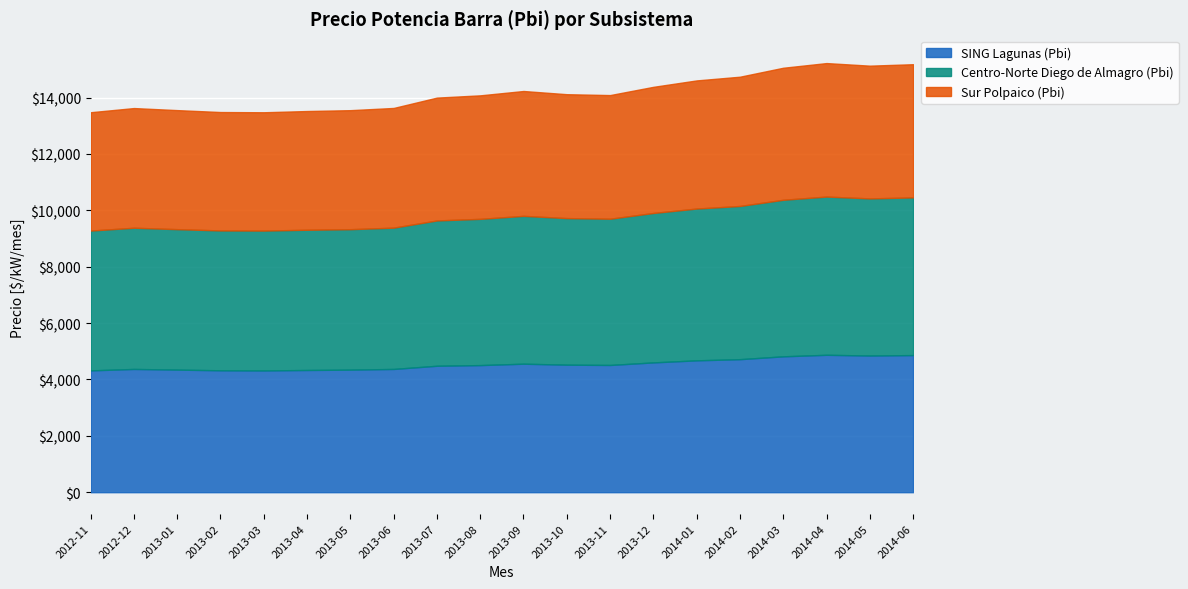

What is the maximum value for Centro-Norte Diego de Almagro (Pbi)?

5613.4